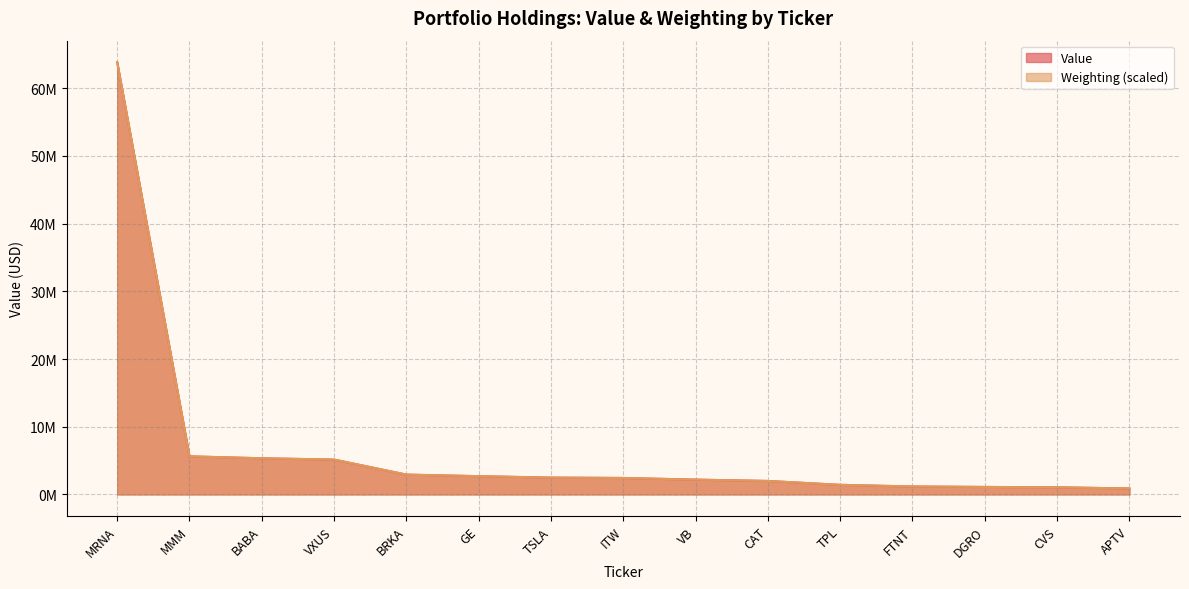

What is the maximum value shown in the chart?

63828000.0